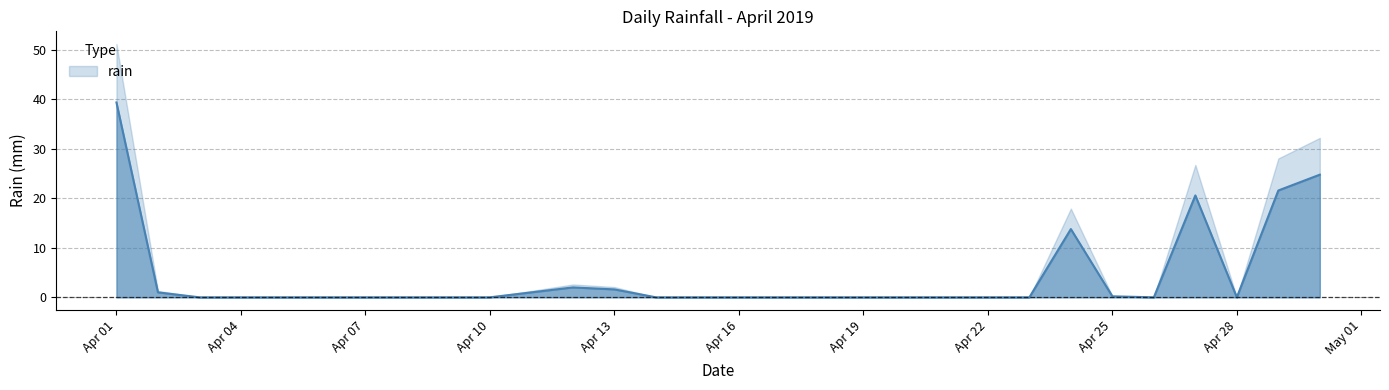

How many lines are shown in the chart?

1